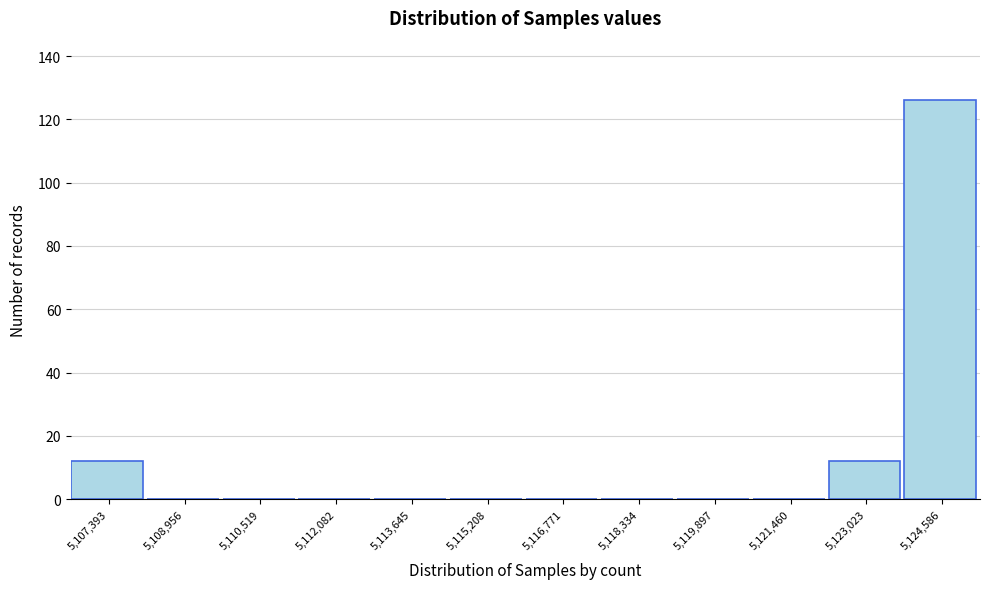

Reading left to right, list all the values displayed in this chart.

5,107,393=12	5,108,956=0	5,110,519=0	5,112,082=0	5,113,645=0	5,115,208=0	5,116,771=0	5,118,334=0	5,119,897=0	5,121,460=0	5,123,023=12	5,124,586=126